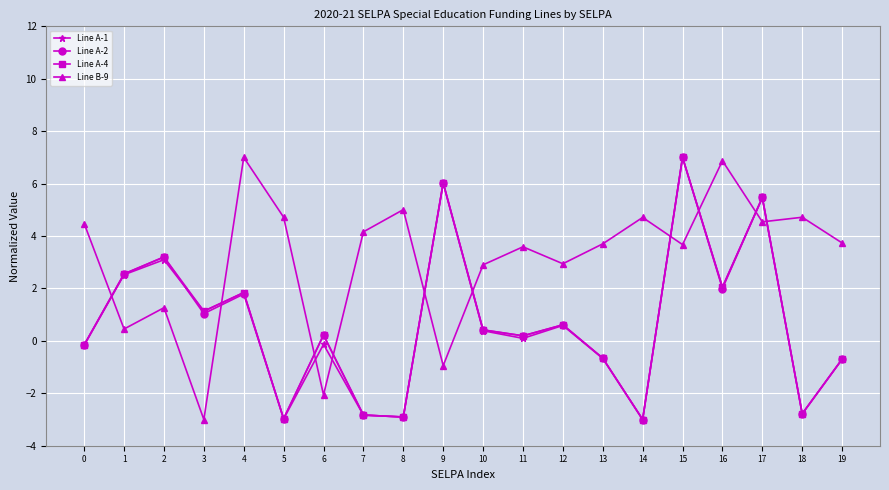

Is the value of Line A-4 at 4 greater than the value of Line B-9 at 15?

No